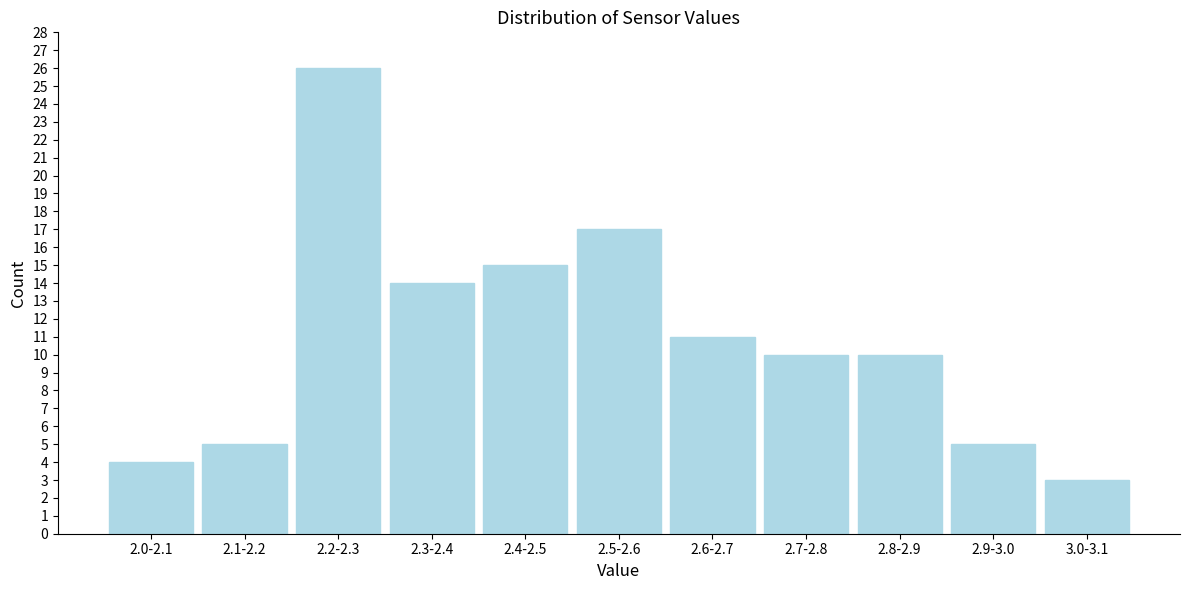

Reading left to right, extract all data points from this chart.

2.0-2.1=4	2.1-2.2=5	2.2-2.3=26	2.3-2.4=14	2.4-2.5=15	2.5-2.6=17	2.6-2.7=11	2.7-2.8=10	2.8-2.9=10	2.9-3.0=5	3.0-3.1=3